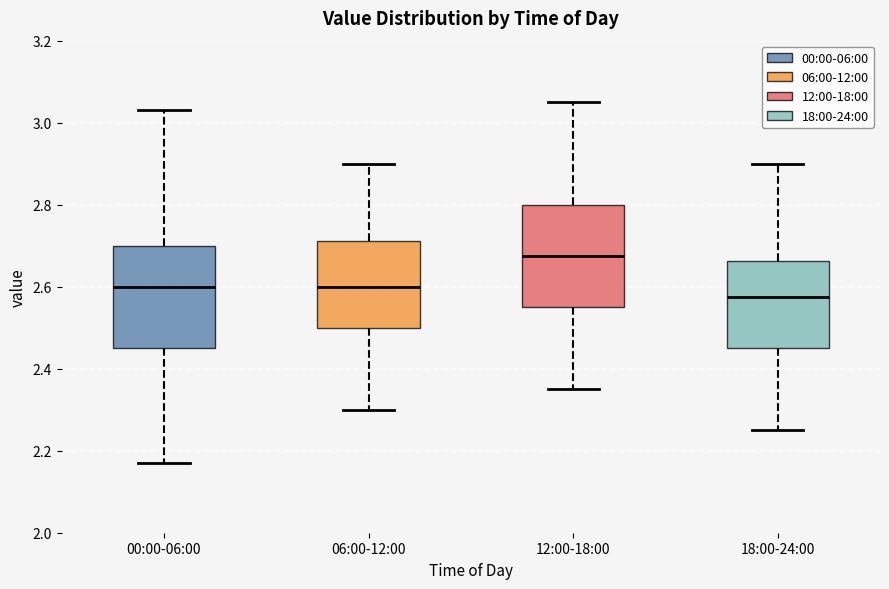

Reading left to right, read every box against the y-axis: the position of its median line, the range the box covers, and the ends of its whiskers. The values are not printed on the chart, so give them approximately, as read against the axis.

00:00-06:00: median 2.60, box 2.46 to 2.70, whiskers 2.18 to 3.04
06:00-12:00: median 2.60, box 2.50 to 2.72, whiskers 2.30 to 2.90
12:00-18:00: median 2.68, box 2.56 to 2.80, whiskers 2.36 to 3.06
18:00-24:00: median 2.58, box 2.46 to 2.66, whiskers 2.26 to 2.90